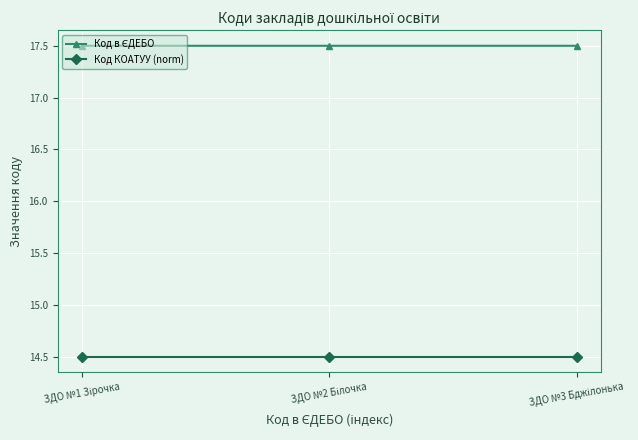

At how many categories does at least one series exceed 16?

3